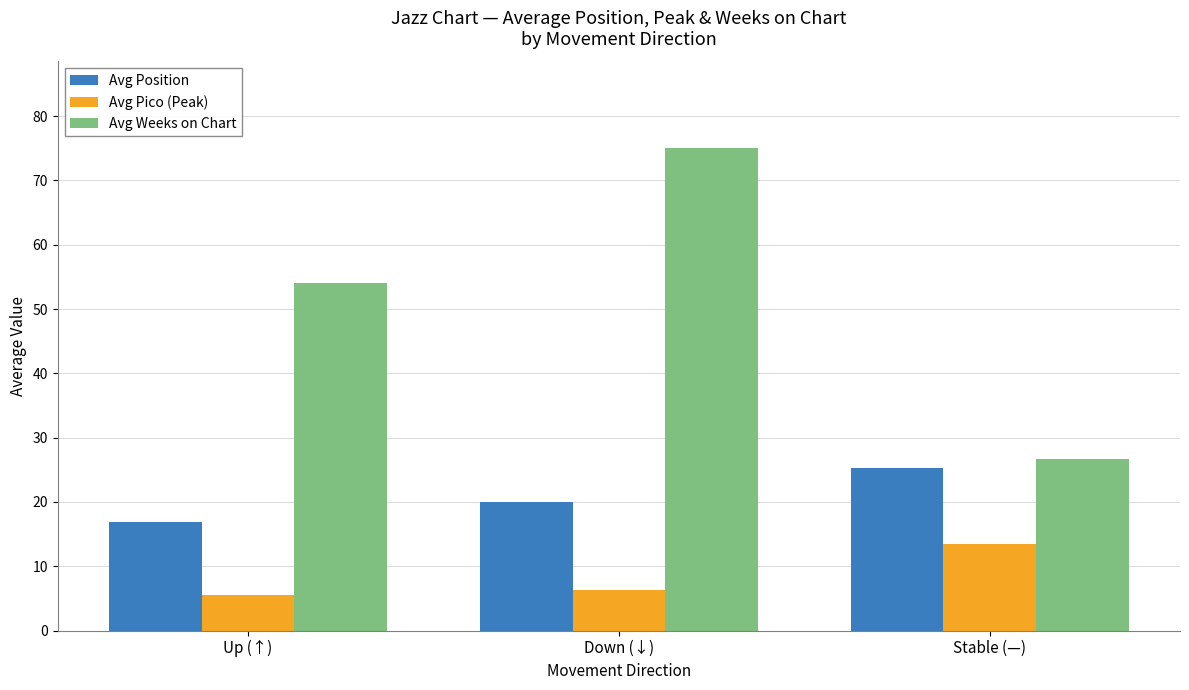

Between Down (↓) and Stable (—), which series saw the biggest shift?

Avg Weeks on Chart